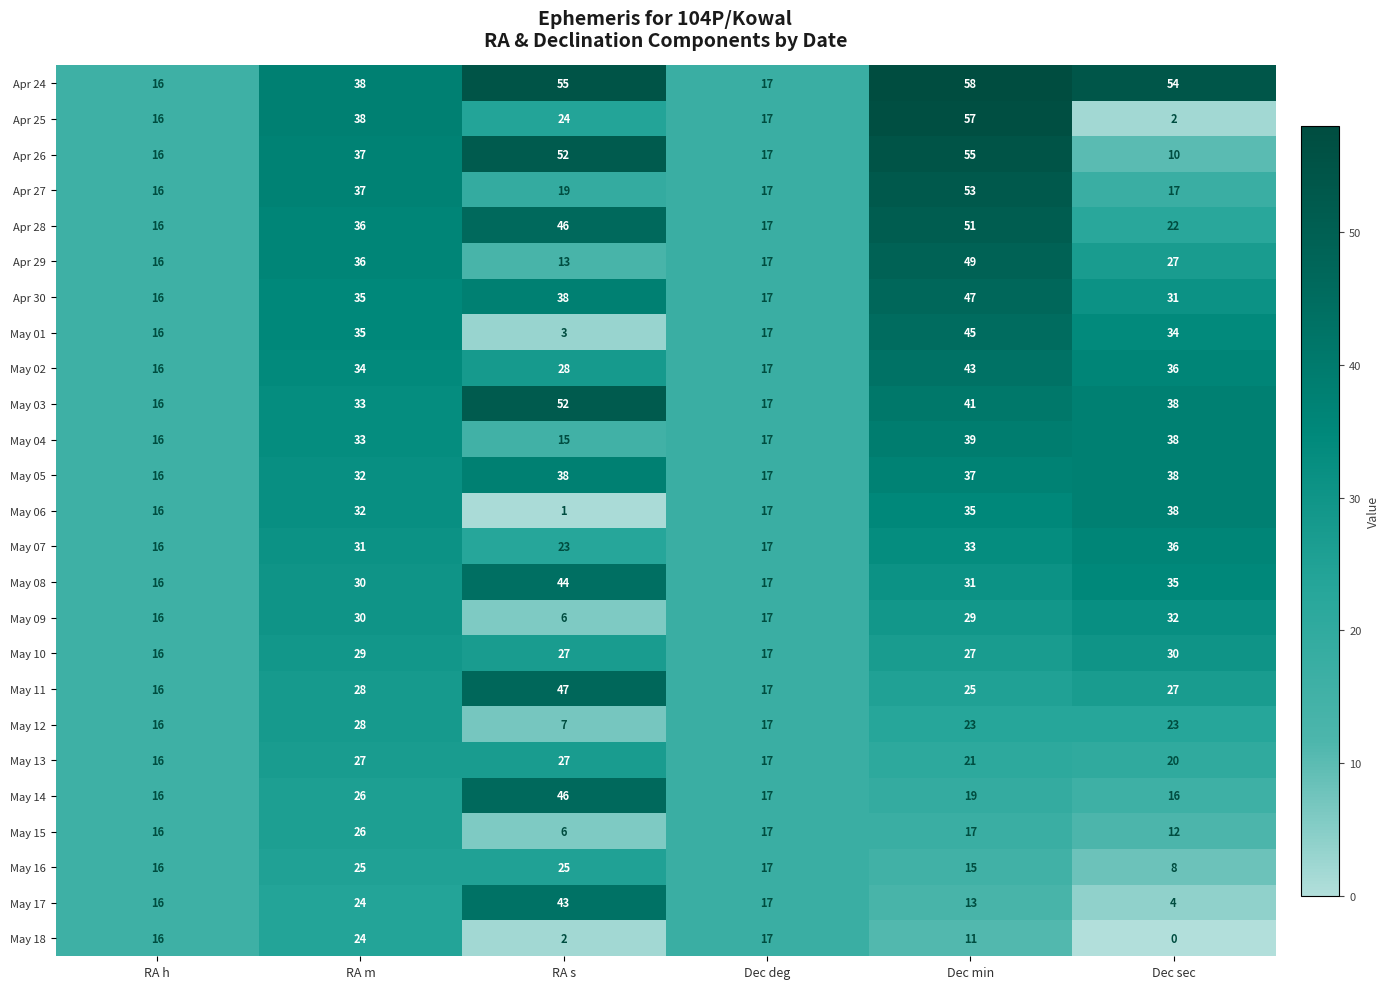

At Dec min, list the series in order from smallest to largest.

May 18, May 17, May 16, May 15, May 14, May 13, May 12, May 11, May 10, May 09, May 08, May 07, May 06, May 05, May 04, May 03, May 02, May 01, Apr 30, Apr 29, Apr 28, Apr 27, Apr 26, Apr 25, Apr 24